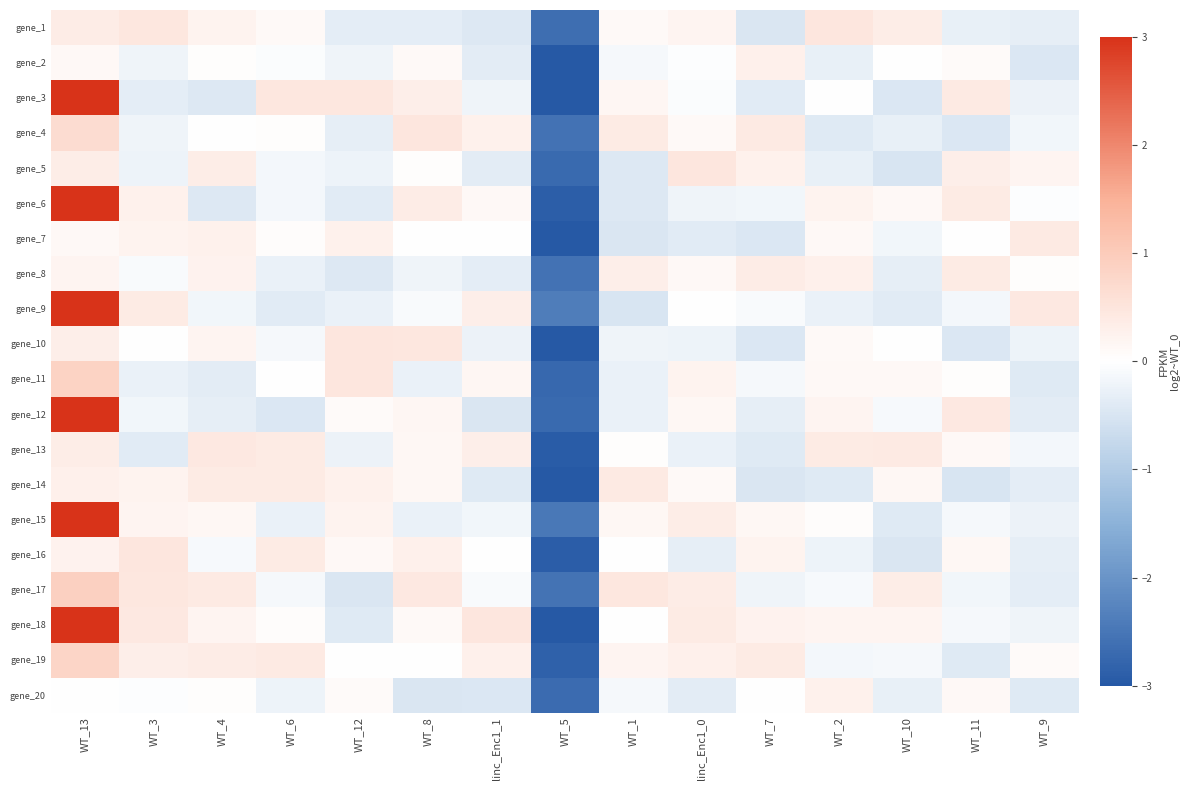

Which has a higher value, WT_2 or WT_3?

WT_2